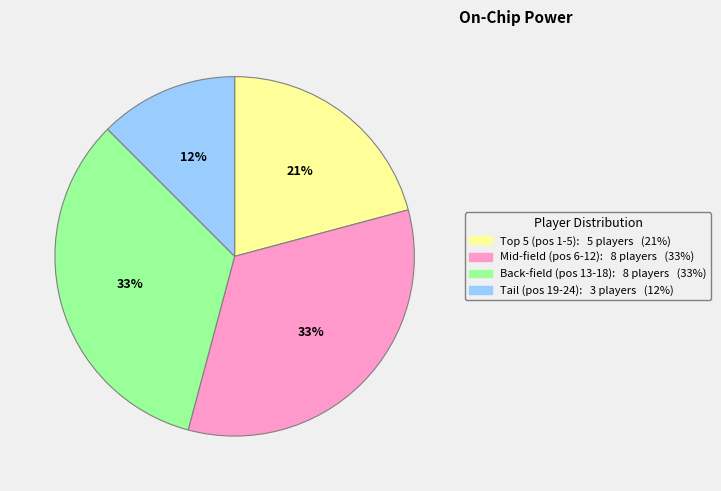

To the nearest percent, what is the average slice percentage?

25%